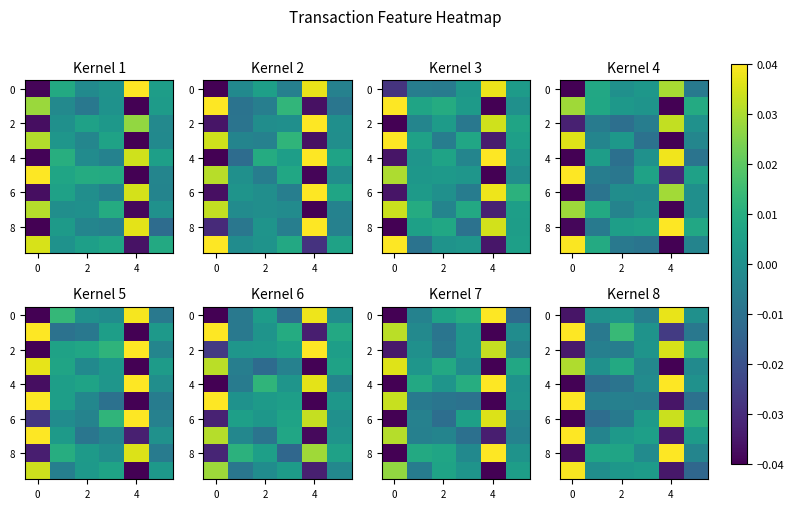

How many data points in row_6 are less than 0?

3